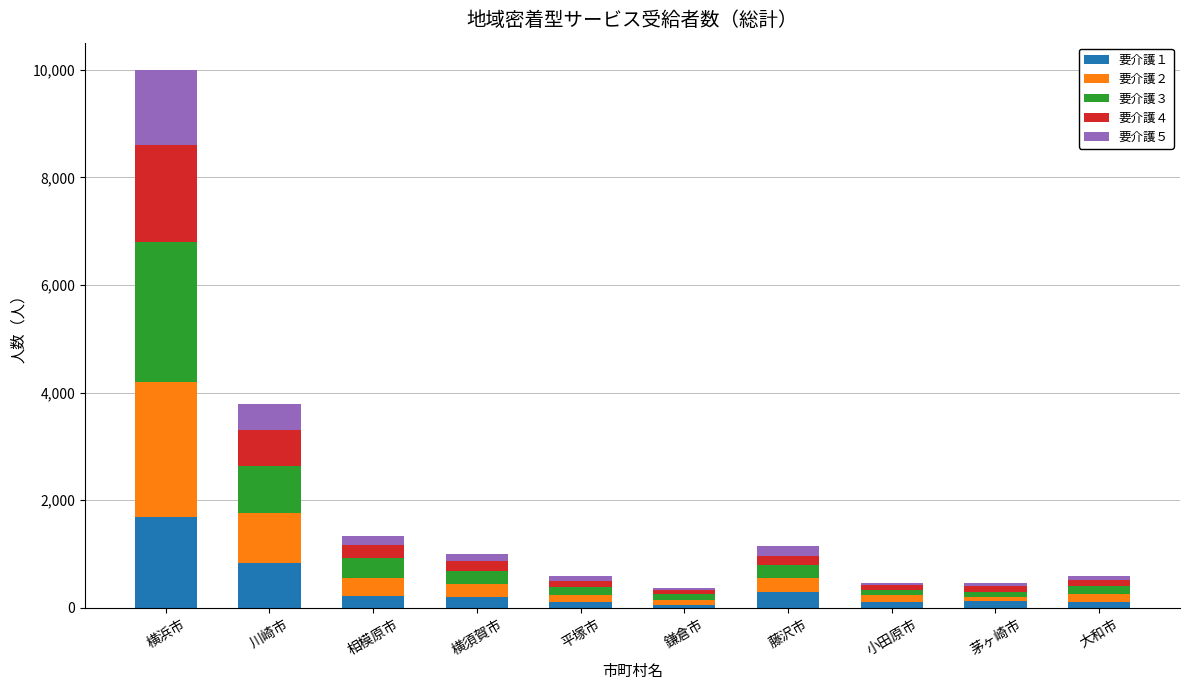

At which category is the sum across all series the highest?

横浜市